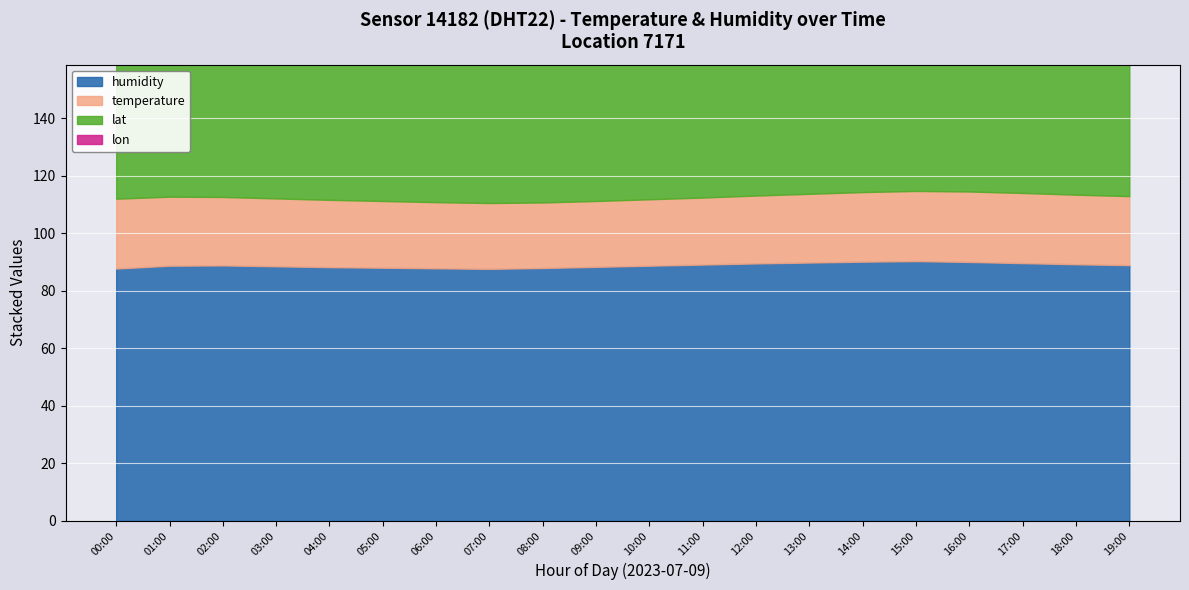

True or false: temperature and lon cross at least once.

False